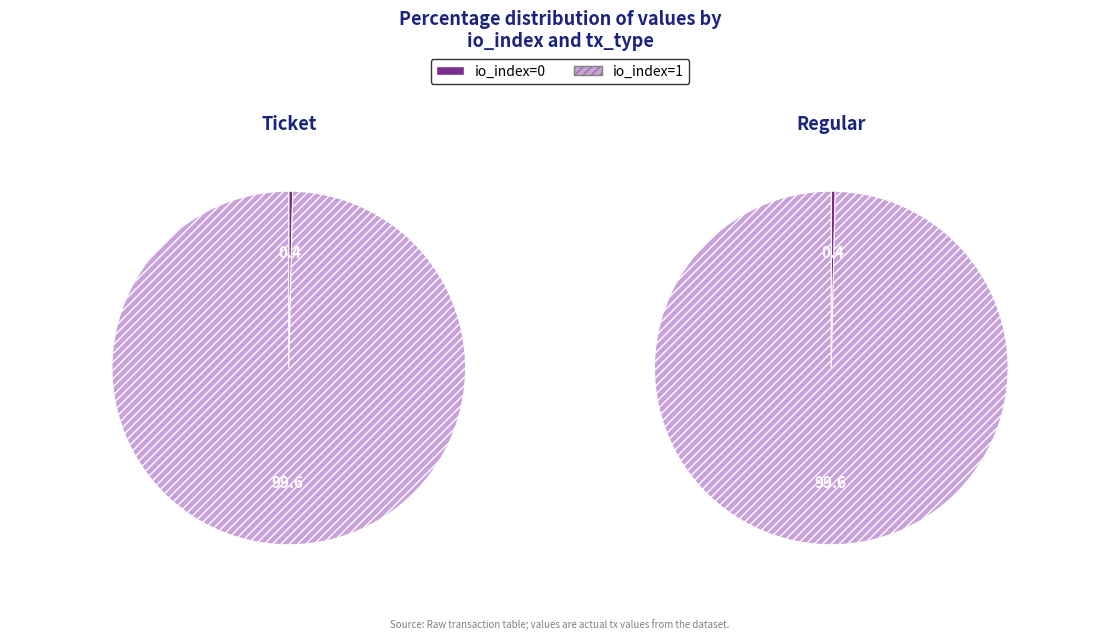

Which has a higher value, io_index=1 or io_index=0?

io_index=1